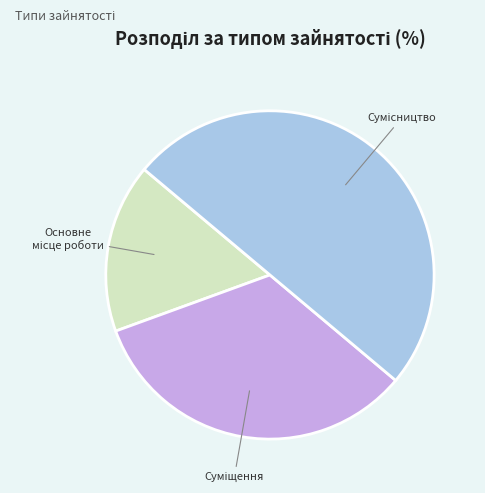

How many slices are in this pie chart?

3